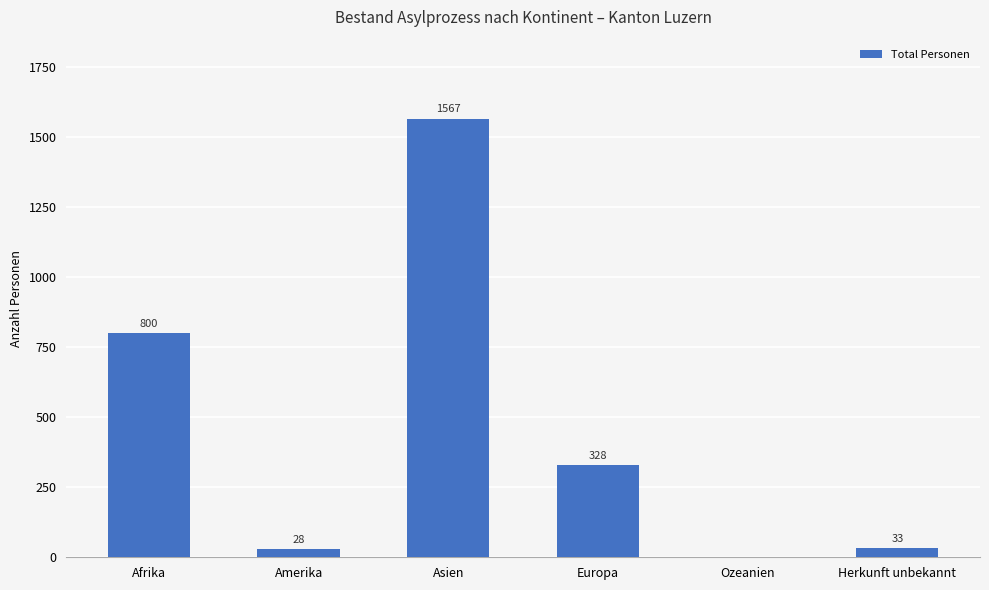

What is the average value?

459